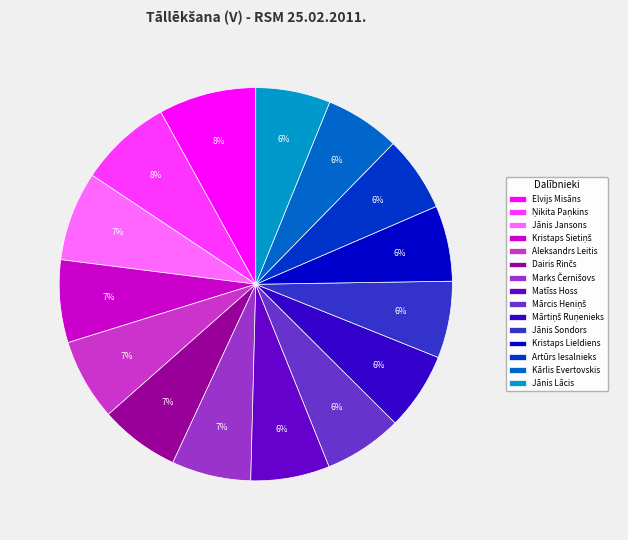

What percentage is the Matīss Hoss slice, to the nearest percent?

6%